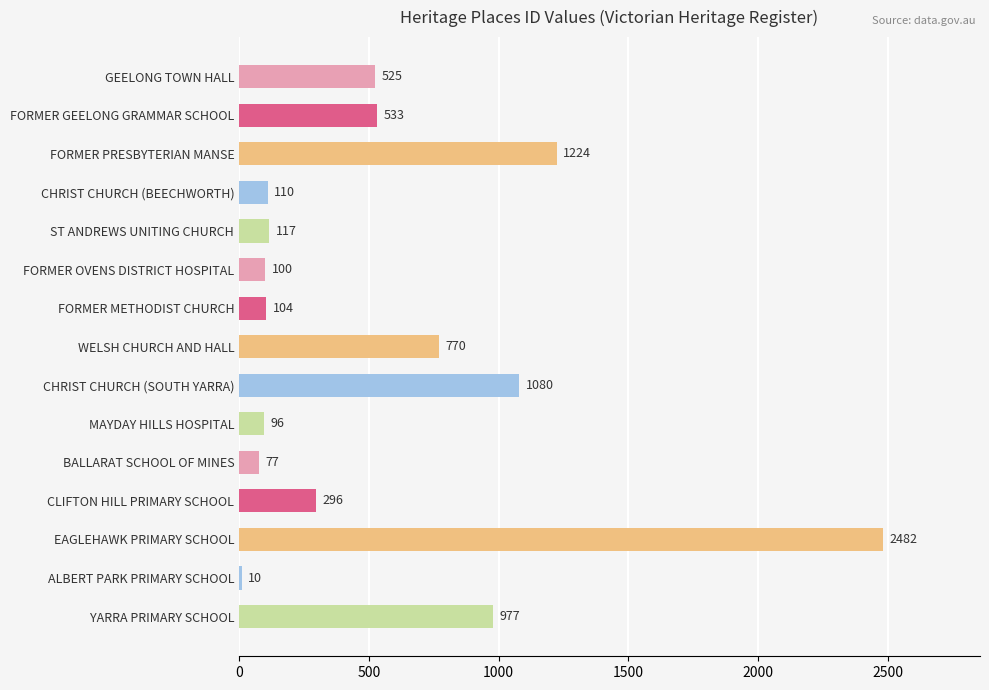

What is the ratio of the value at FORMER PRESBYTERIAN MANSE to the value at CHRIST CHURCH (BEECHWORTH)?

11.1